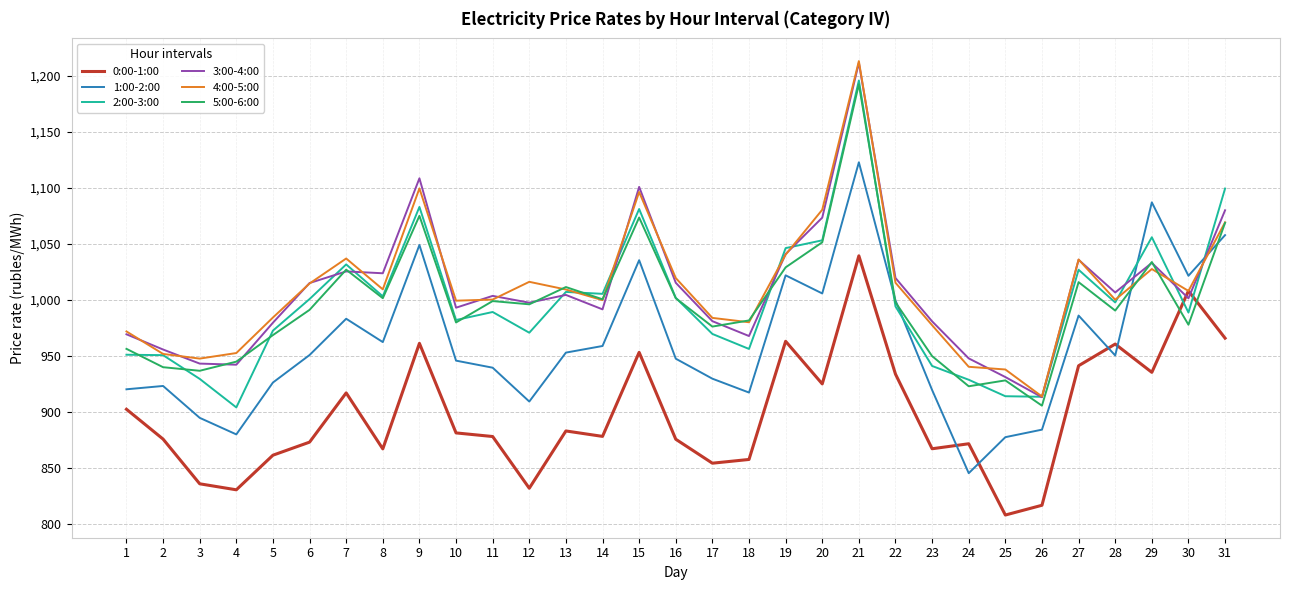

Does the chart display data point markers on the line(s)?

No